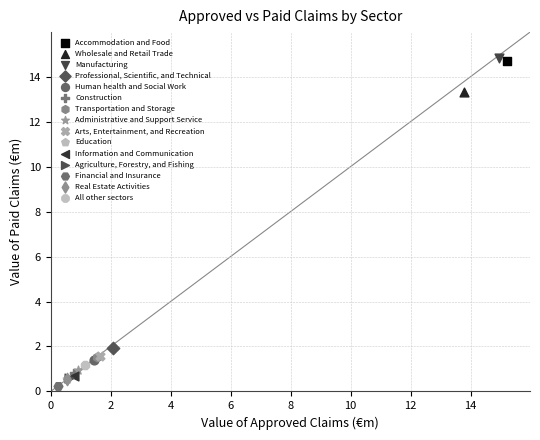

Which series reaches the maximum Y coordinate?

Manufacturing